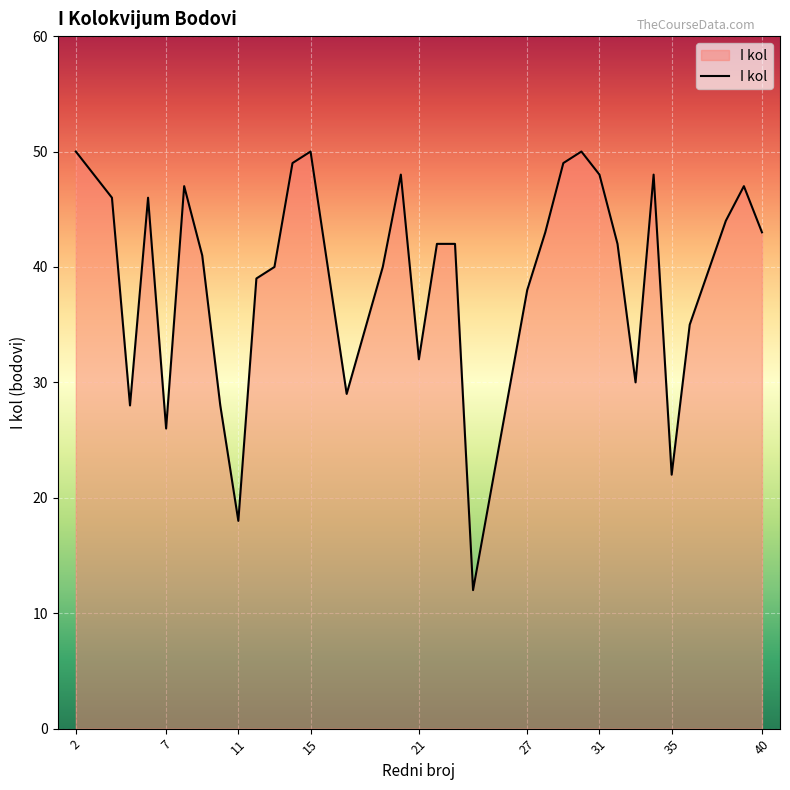

Reading left to right, extract all data points from this chart.

50	46	28	46	26	47	41	28	18	39	40	49	50	29	40	48	32	42	42	12	38	43	49	50	48	42	30	48	22	35	44	47	43